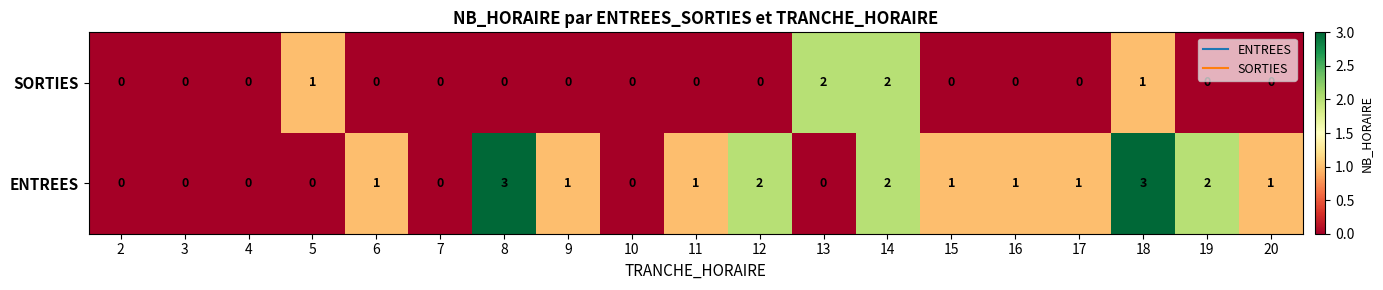

Which series has the widest spread of values?

ENTREES